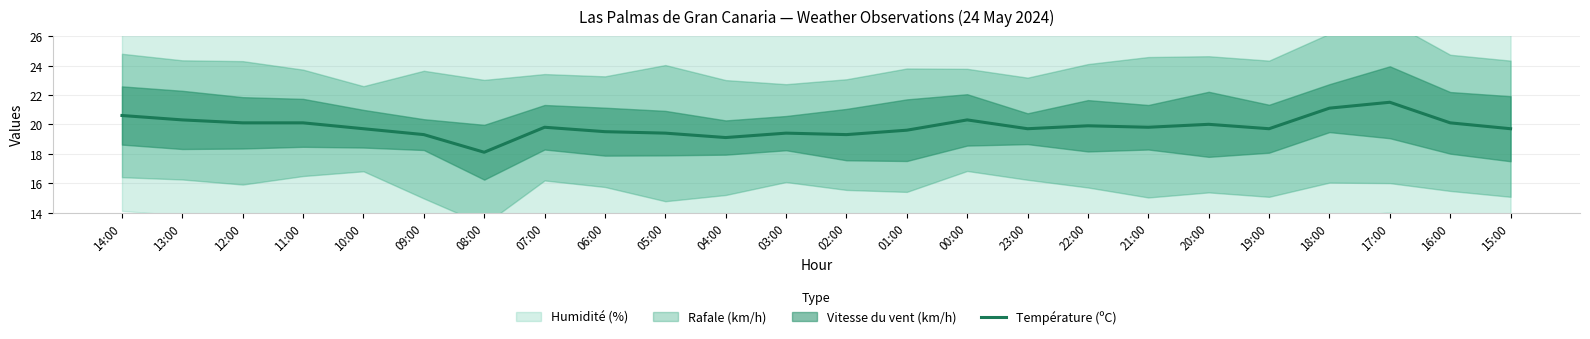

Does the chart have visible grid lines?

Yes